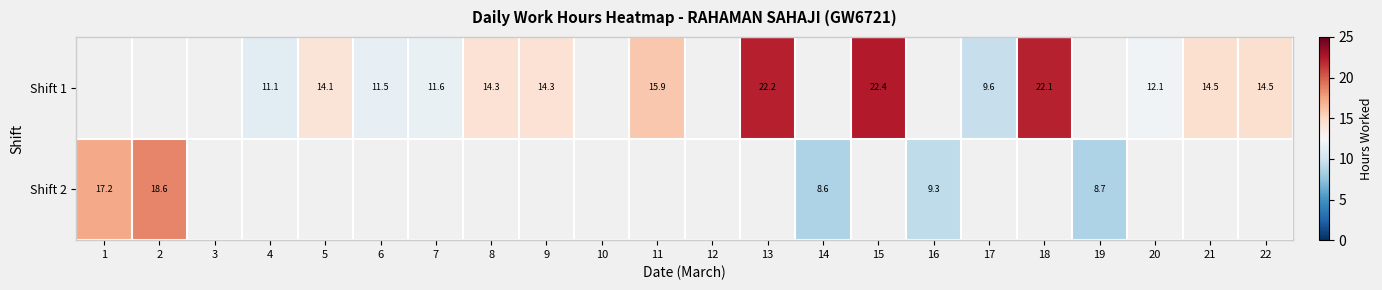

Is the value of Shift 2 at 2 greater than the value of Shift 1 at 15?

No